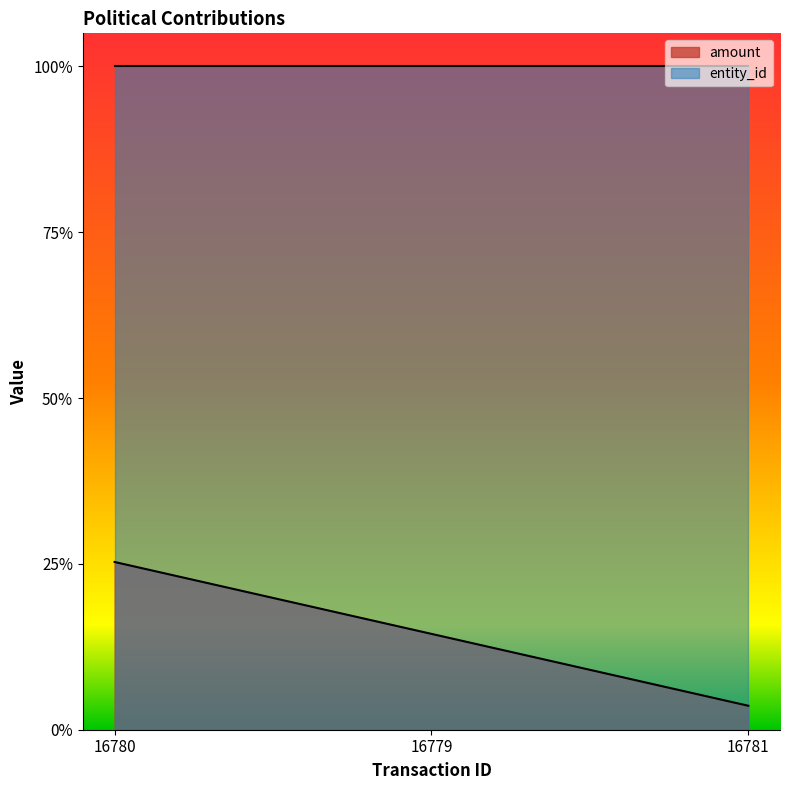

How many categories are shown in the chart?

3